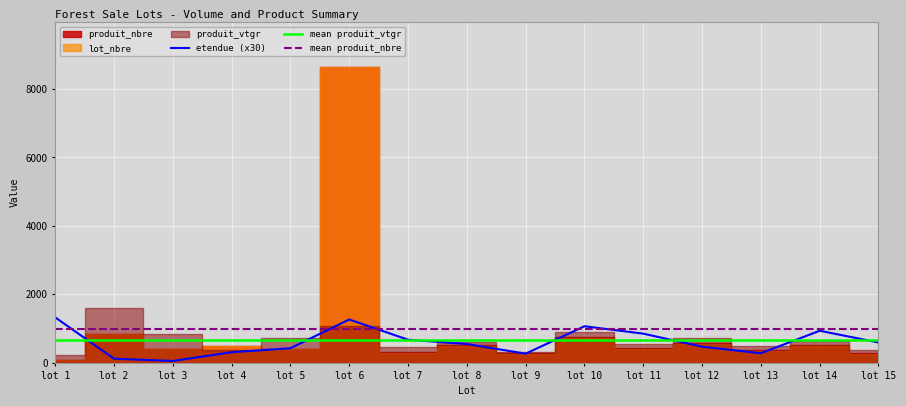

The value of etendue (x30) at lot 14 is 1475.7. True or false?

False